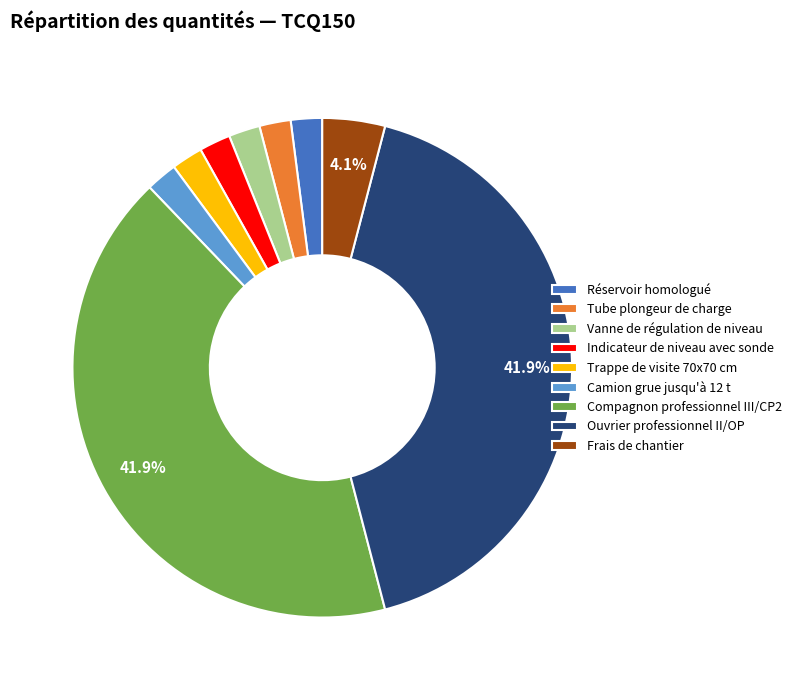

Does Tube plongeur de charge account for over 50% of the chart?

No